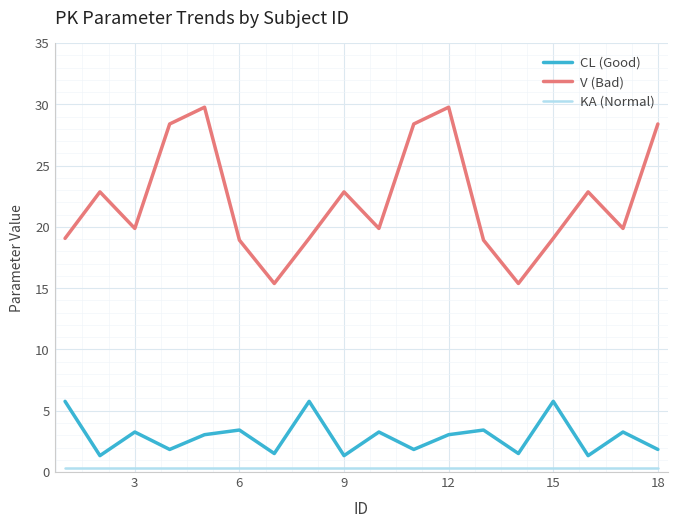

Does the chart display data point markers on the line(s)?

No